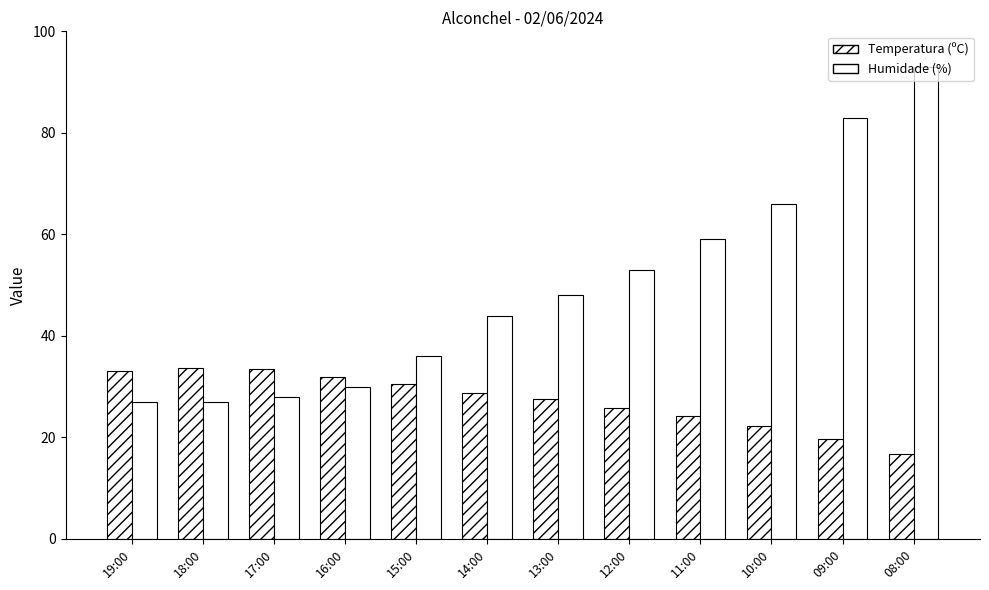

How many values in the Temperatura (ºC) series are below 28?

6